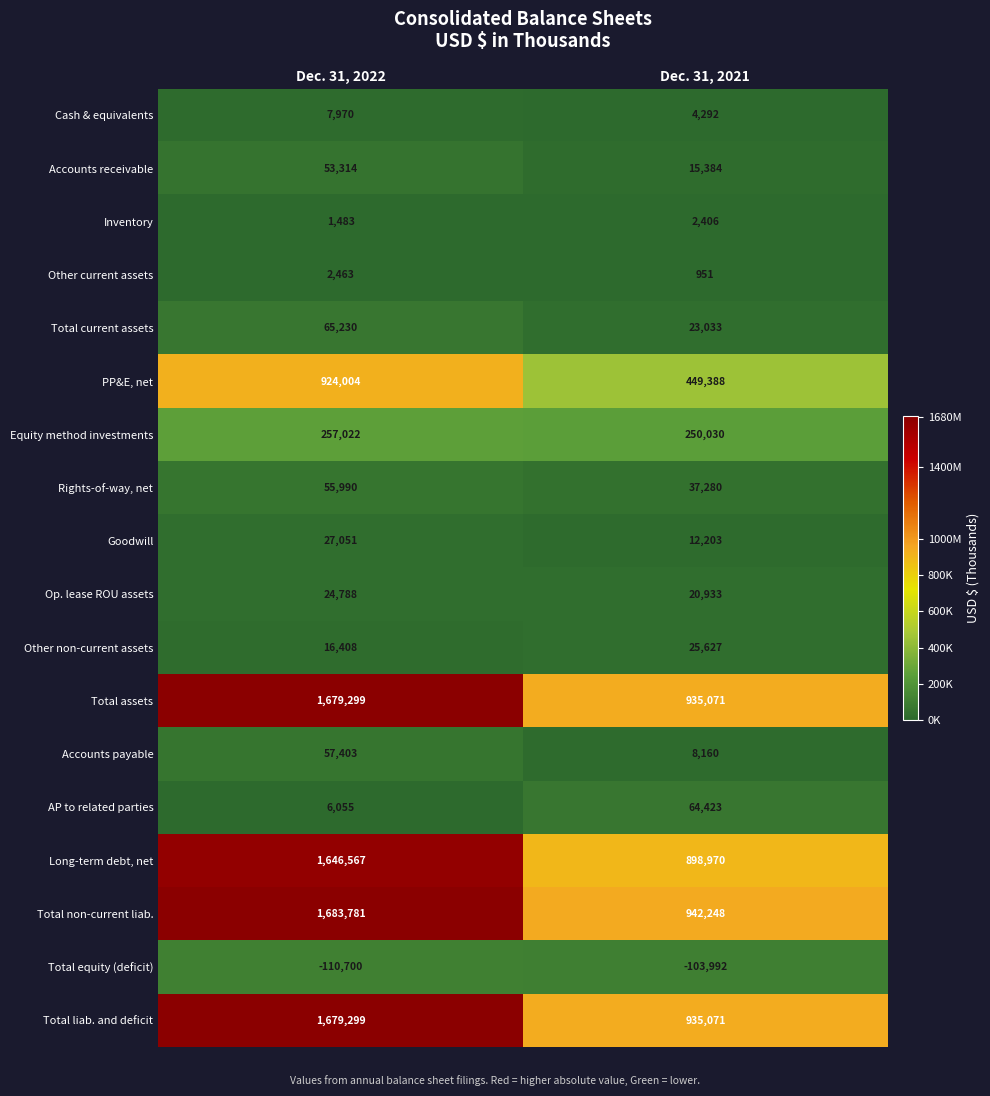

What is the sum of all Accounts payable values?

65563